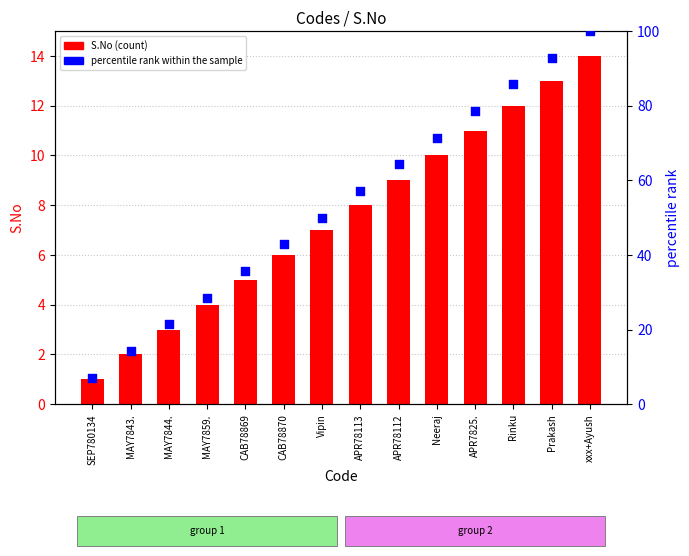

What is the total value across all series at CAB78869?

40.7